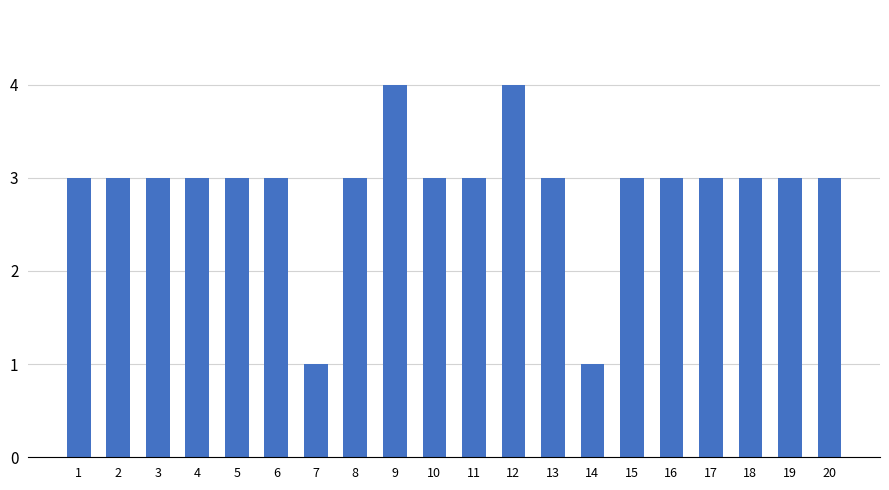

Reading right to left, list all the values displayed in this chart.

20=3	19=3	18=3	17=3	16=3	15=3	14=1	13=3	12=4	11=3	10=3	9=4	8=3	7=1	6=3	5=3	4=3	3=3	2=3	1=3